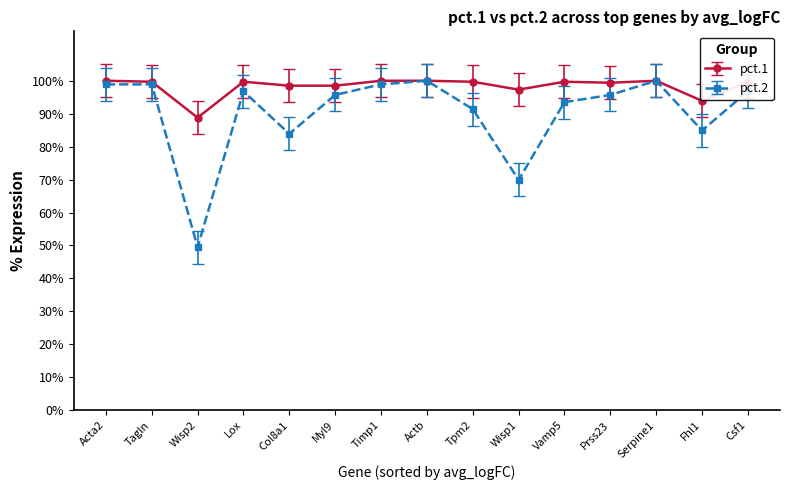

Which series changed the most between Tagln and Lox?

pct.2